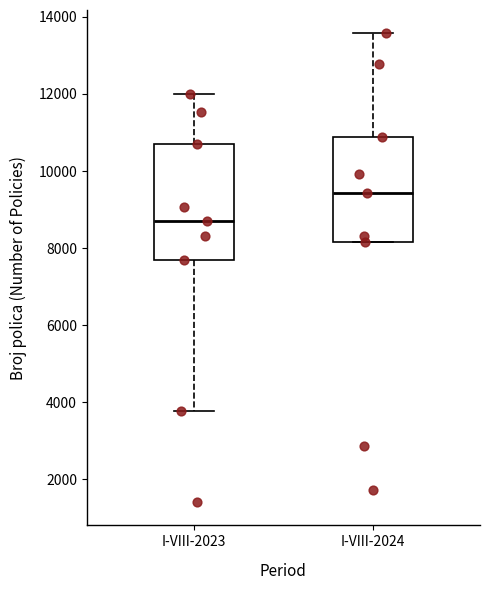

Reading left to right, transcribe this box plot: for each box, give where its median line is, the range the box spans, and where its two whiskers end, as read against the y-axis. The values are not printed on the chart, so give them approximately, as read against the axis.

I-VIII-2023: median 8800, box 7600 to 10600, whiskers 3800 to 12000
I-VIII-2024: median 9400, box 8200 to 10800, whiskers 8200 to 13600